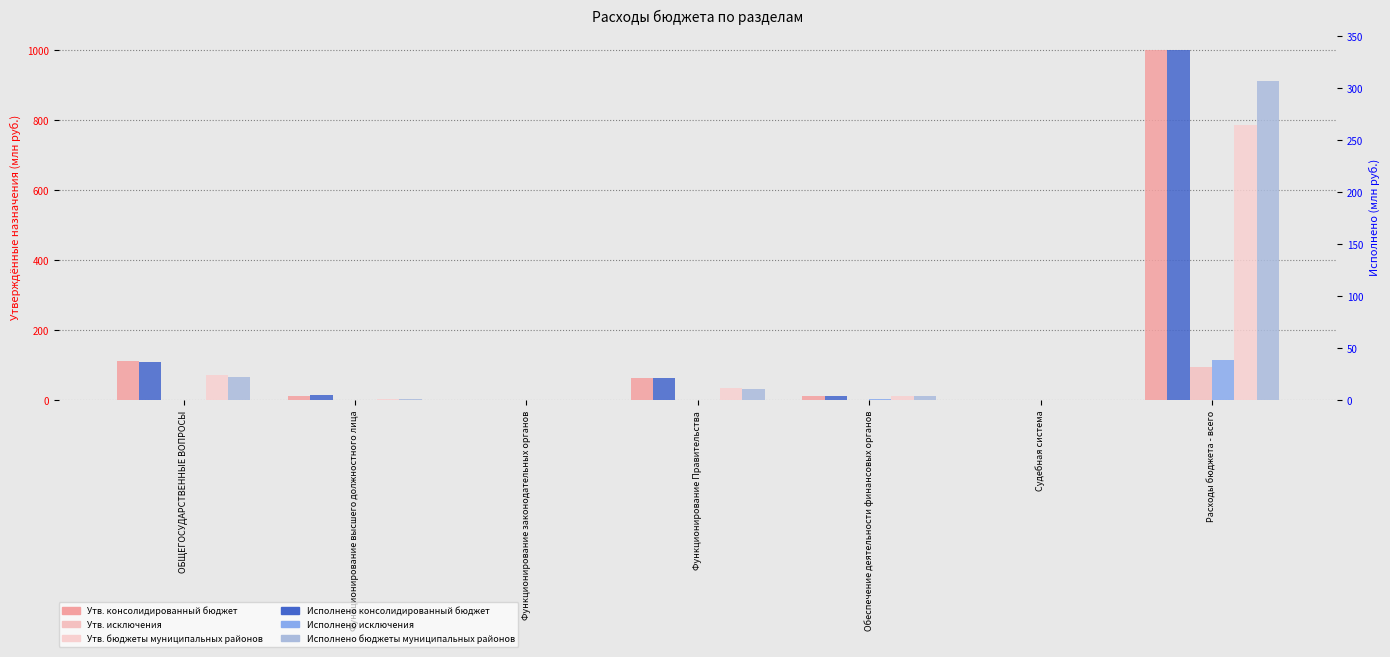

What is the sum of all Исполнено консолидированный бюджет values?

403.6